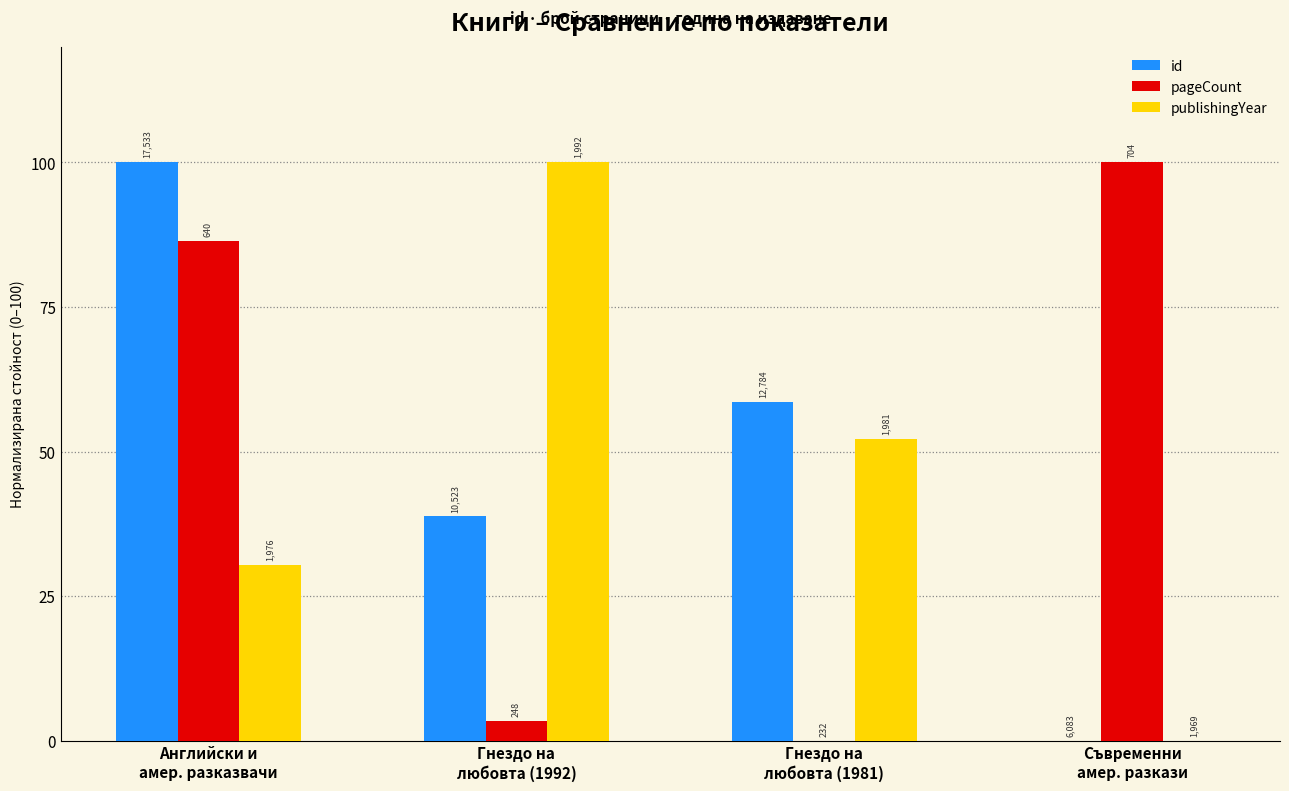

Reading left to right, list all the values displayed in this chart.

id: 100.0	38.8	58.5	0.0
pageCount: 86.4	3.4	0.0	100.0
publishingYear: 30.4	100.0	52.2	0.0